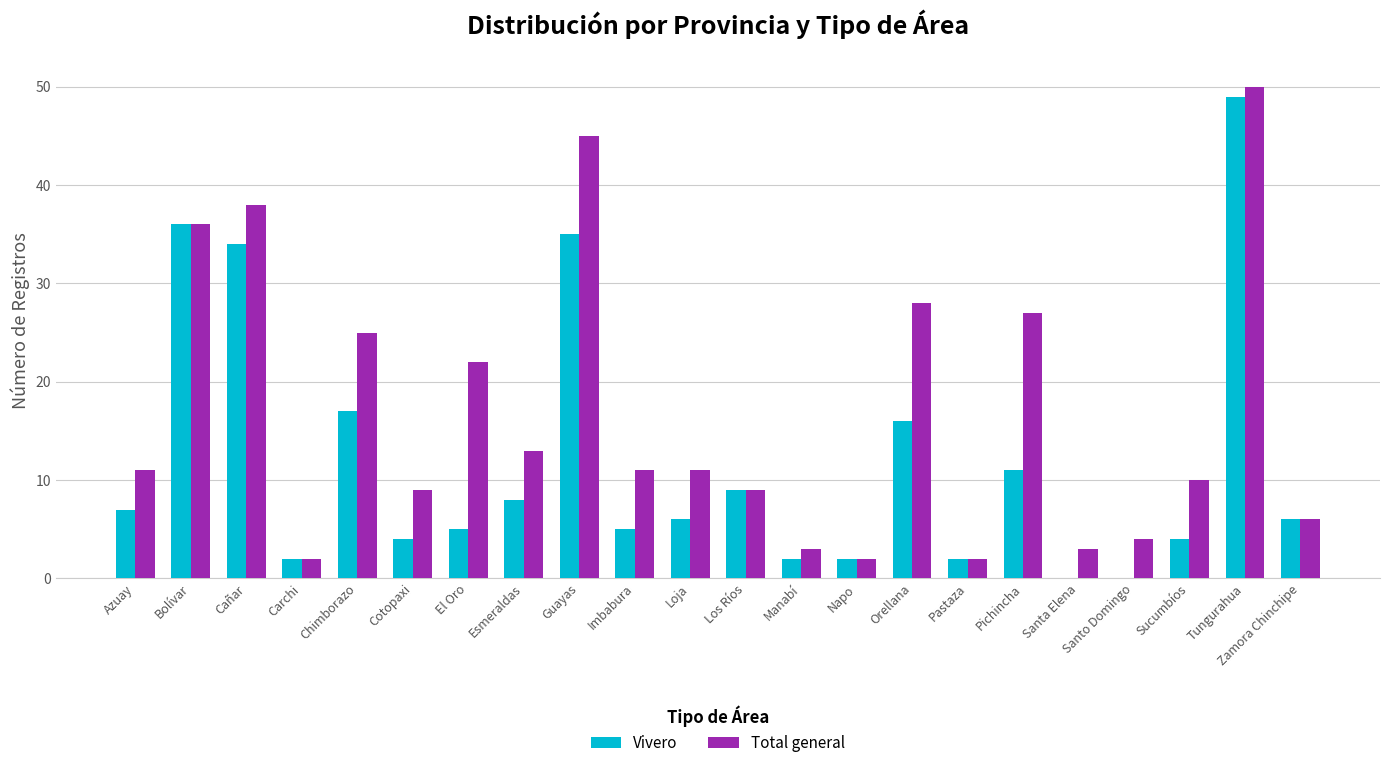

Reading left to right, list all the values displayed in this chart.

Vivero: 7	36	34	2	17	4	5	8	35	5	6	9	2	2	16	2	11	0	0	4	49	6
Total general: 11	36	38	2	25	9	22	13	45	11	11	9	3	2	28	2	27	3	4	10	50	6